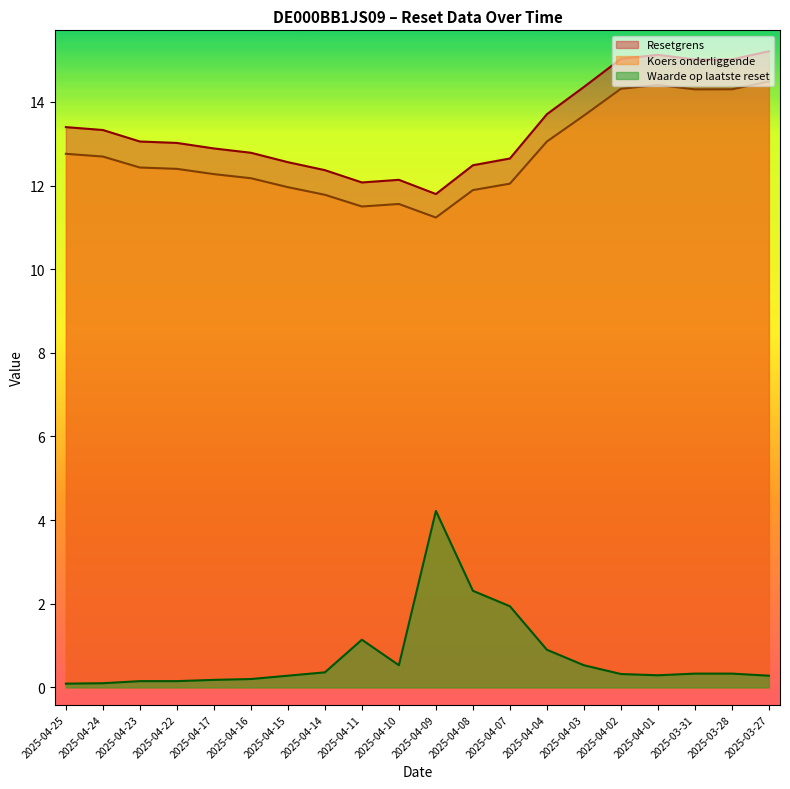

Which series has the largest range (max minus min)?

Waarde op laatste reset